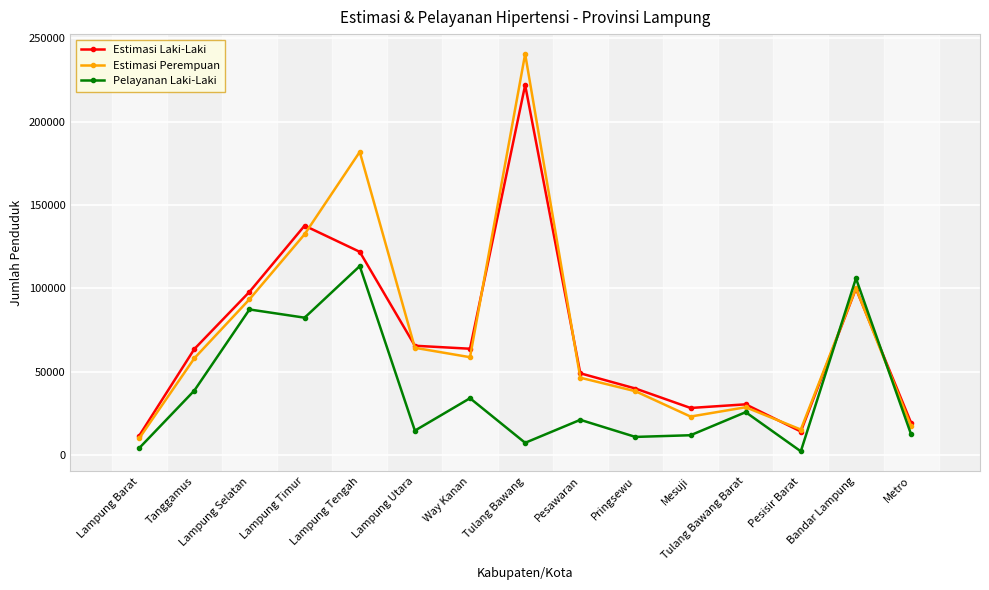

How many values in the Estimasi Perempuan series are below 58144?

7